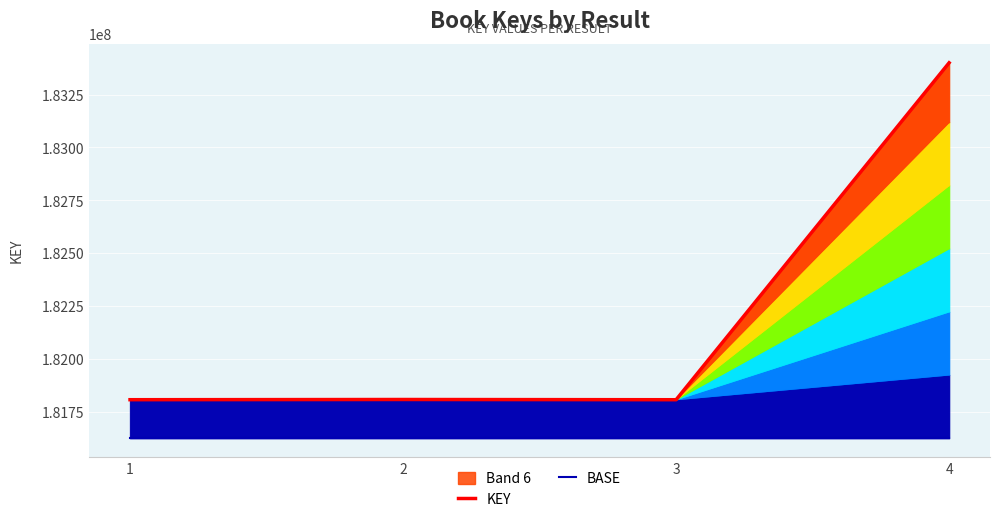

List the series in order of their overall mean, lowest first.

BASE, KEY